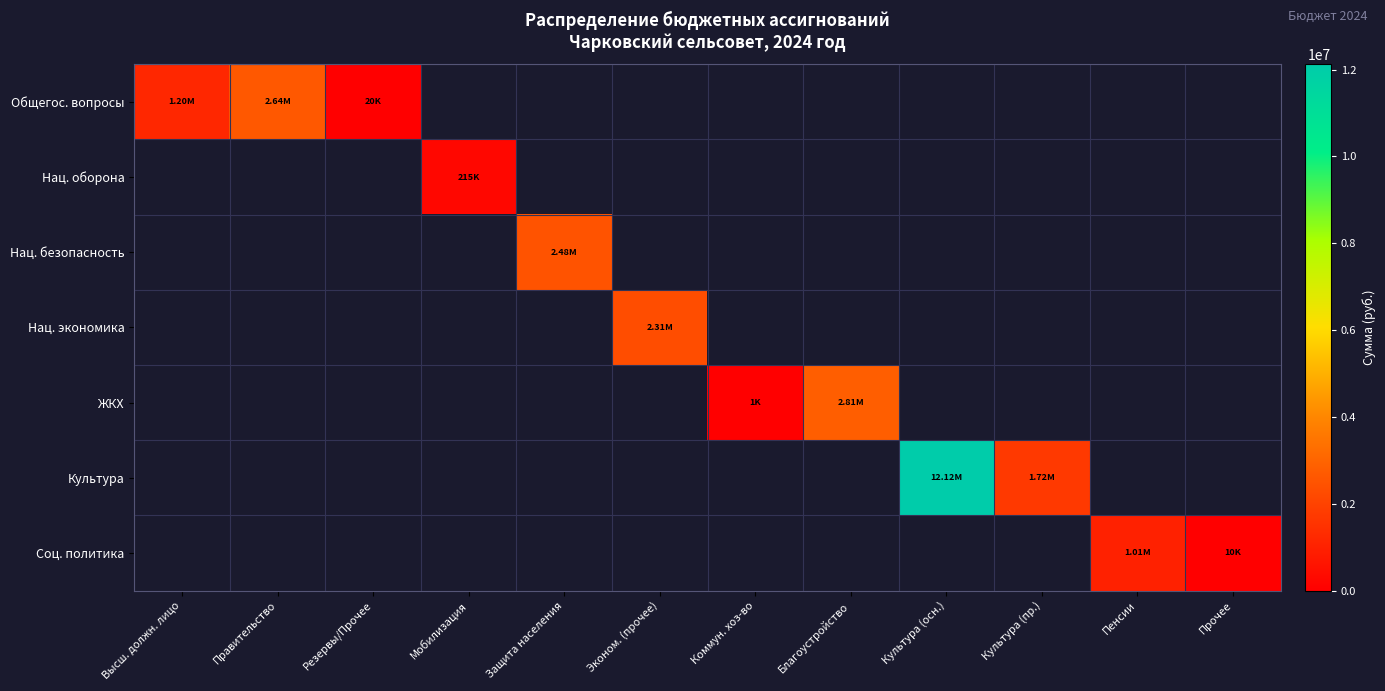

Between Защита населения and Коммун. хоз-во, which series saw the biggest shift?

Нац. безопасность